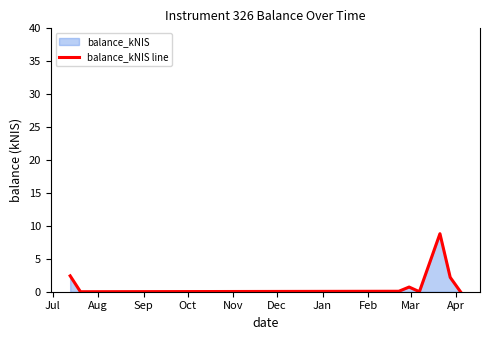

What is the maximum value shown in the chart?

8.8